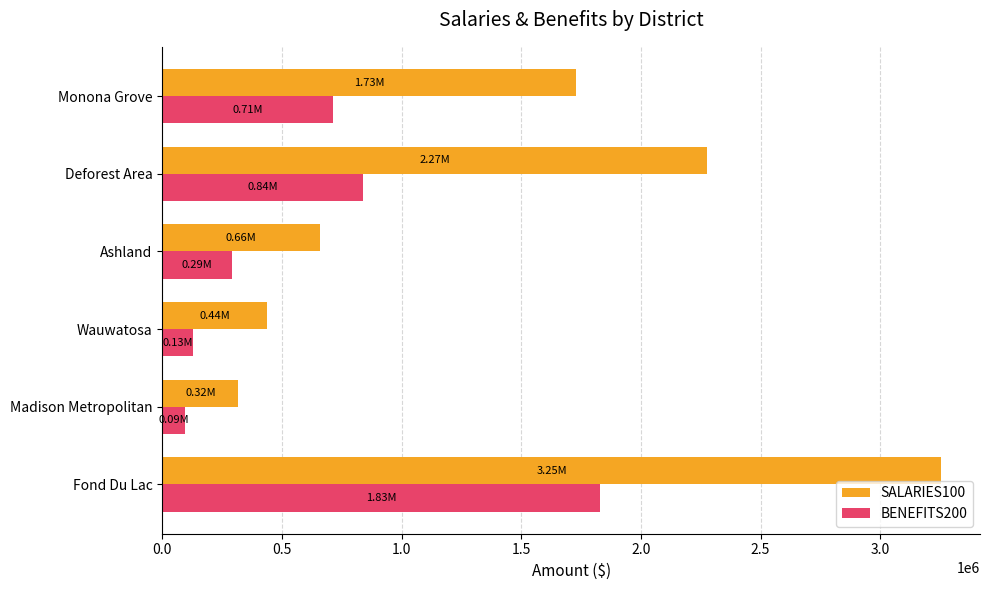

What is the total value across all series at Fond Du Lac?

5084302.8